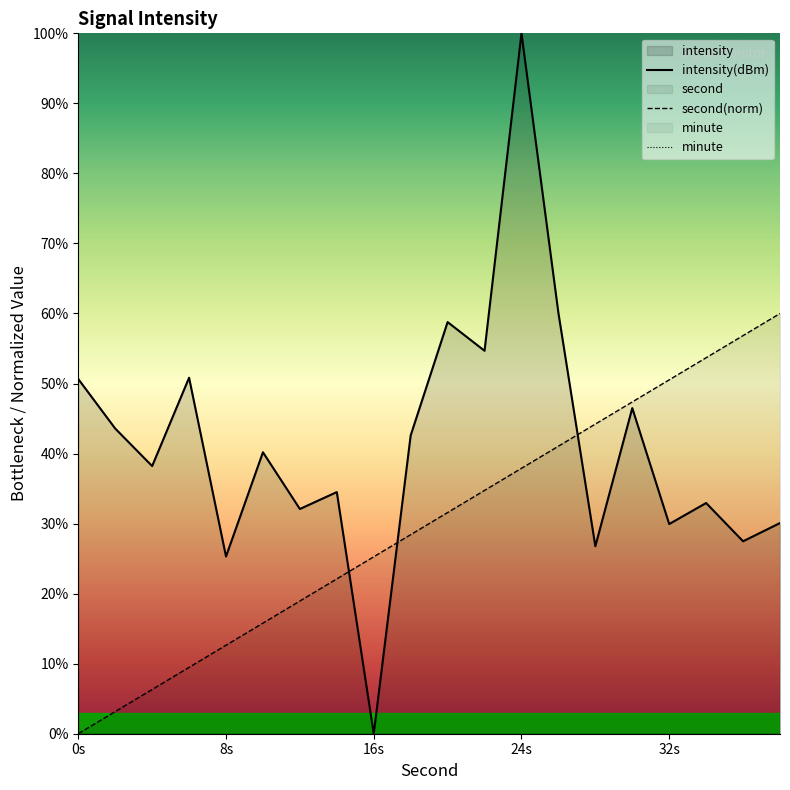

Where does the second series first go above 31?

20